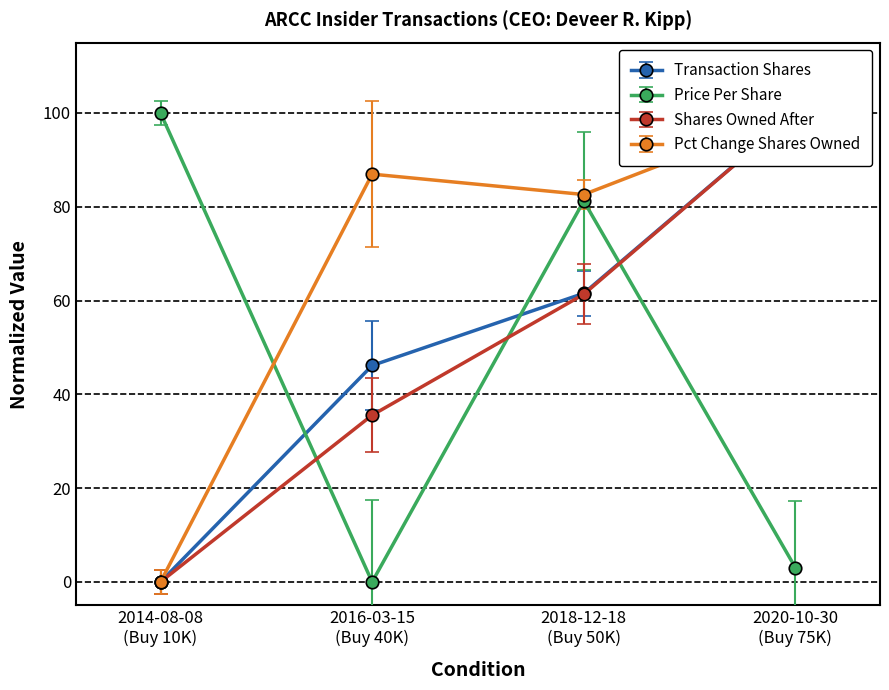

True or false: Price Per Share has more than 1 interior local peaks.

False